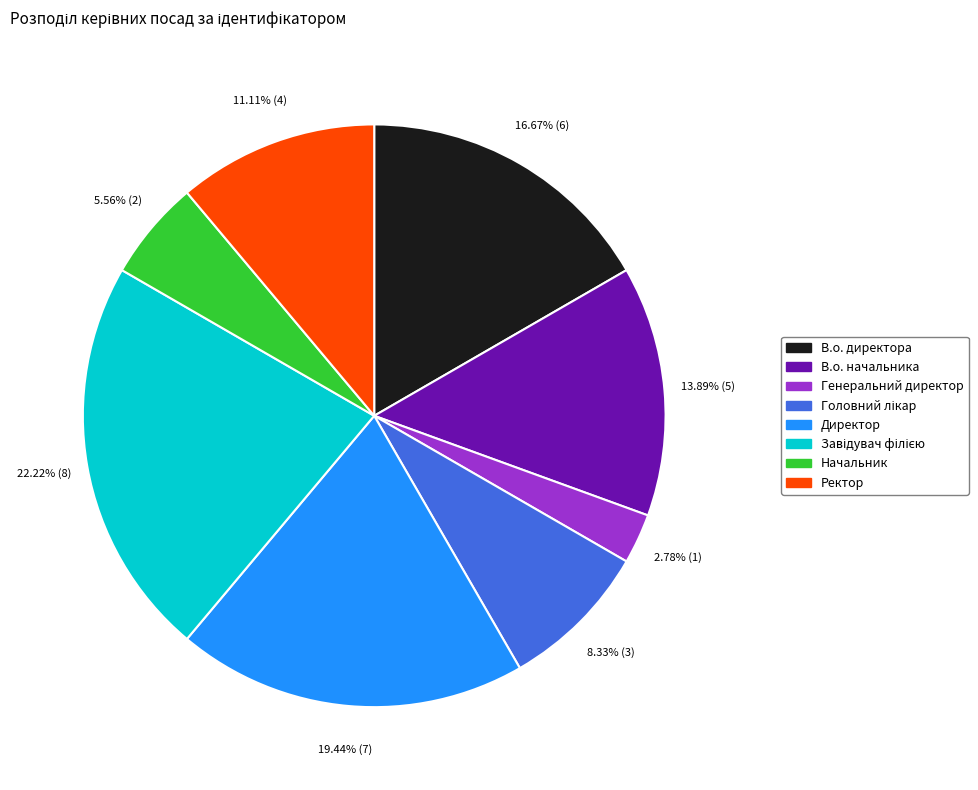

Count the number of slices in the pie.

8